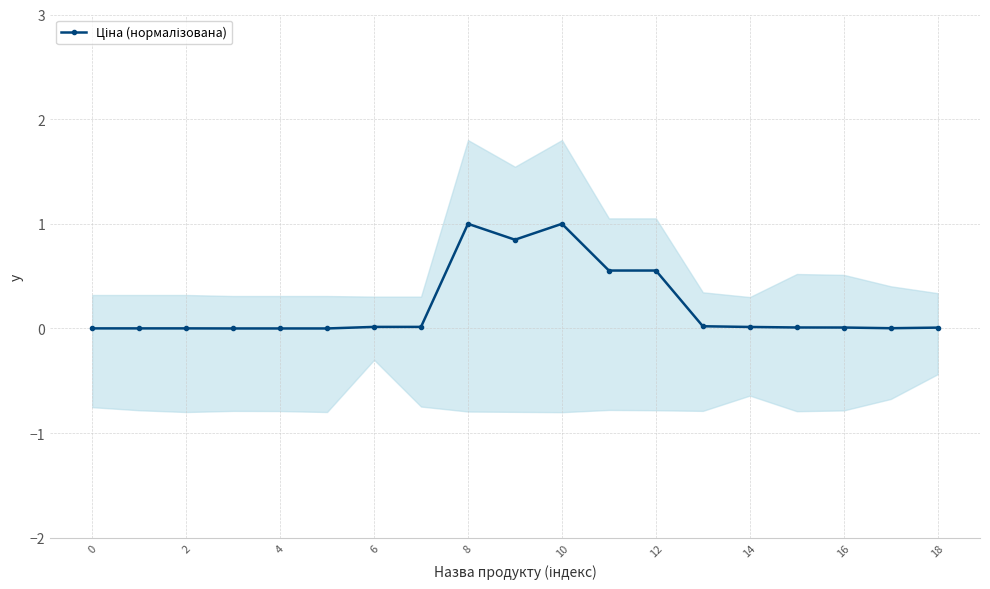

Which label corresponds to the smallest value in the chart?

6